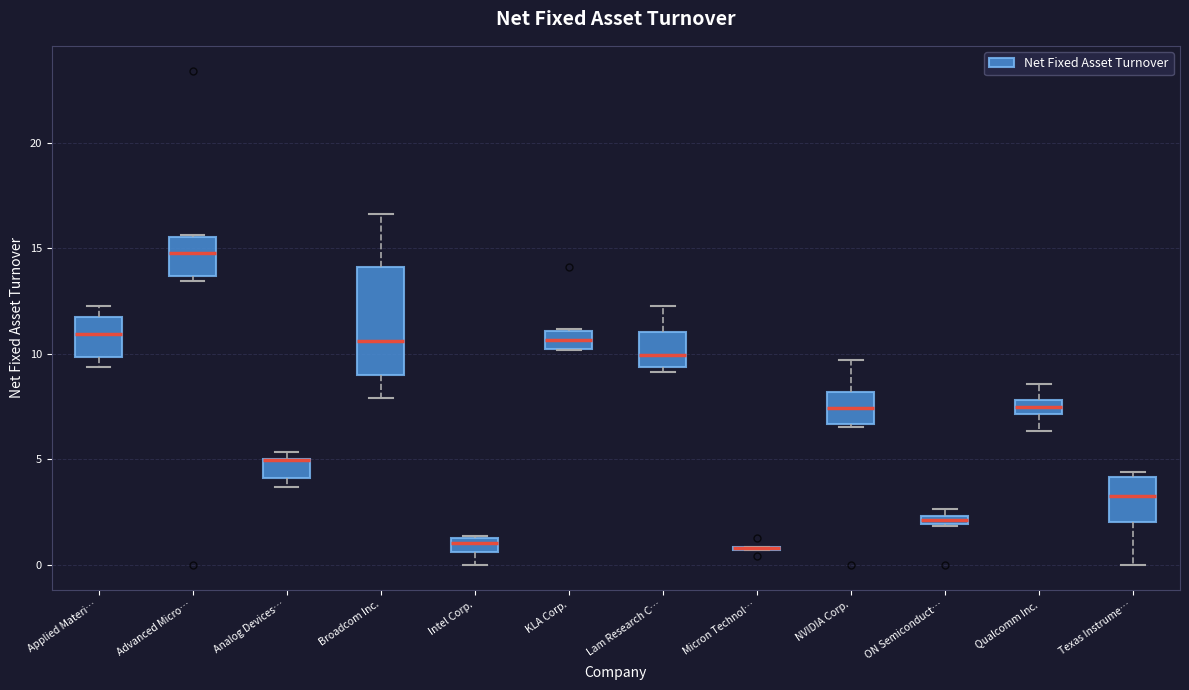

Where is the upper edge of the box for KLA Corp. on the y-axis? The values are not printed on the chart, so give them approximately, as read against the axis.

11.0